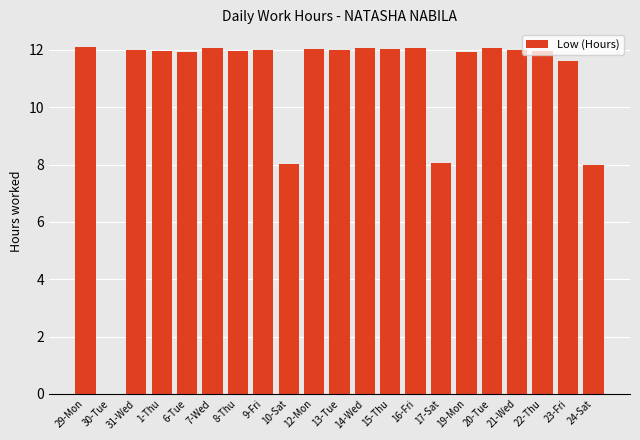

The value at 12-Mon is 19.6. True or false?

False